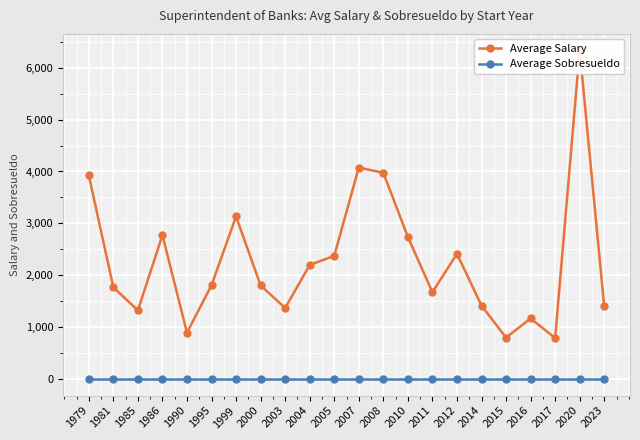

Count the number of categories in the chart.

22